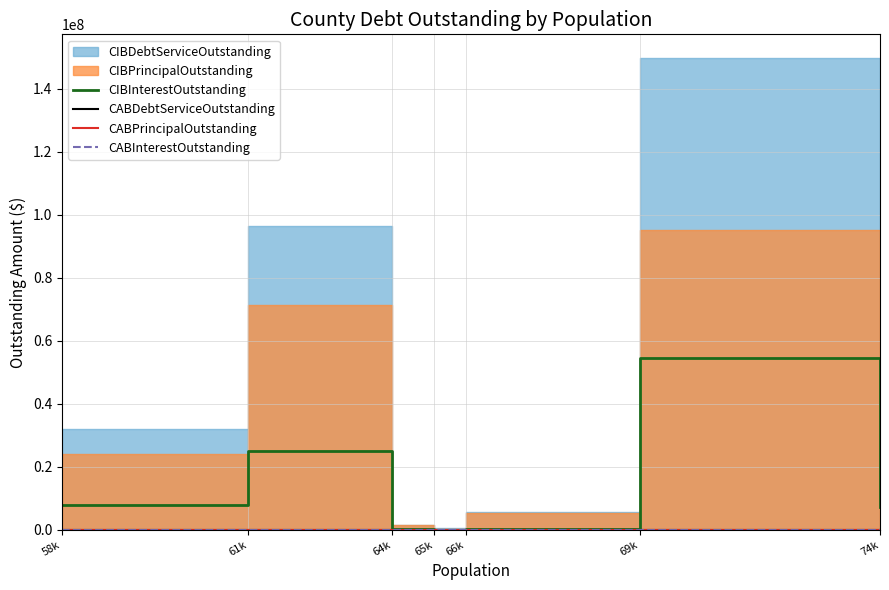

What position from the left is 69k?

6